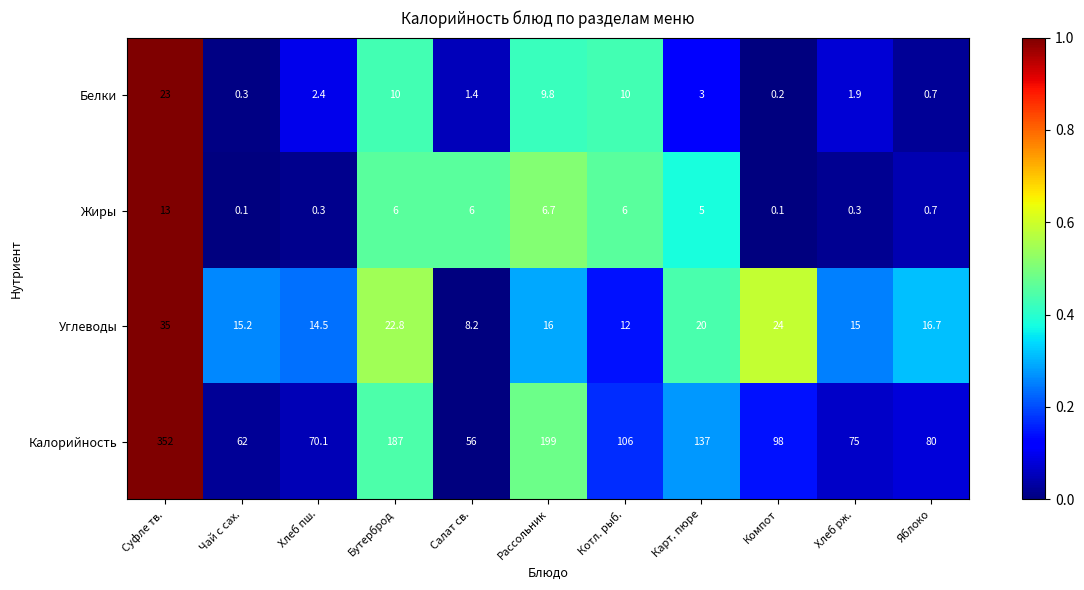

How many values in the Калорийность series are below 98?

5